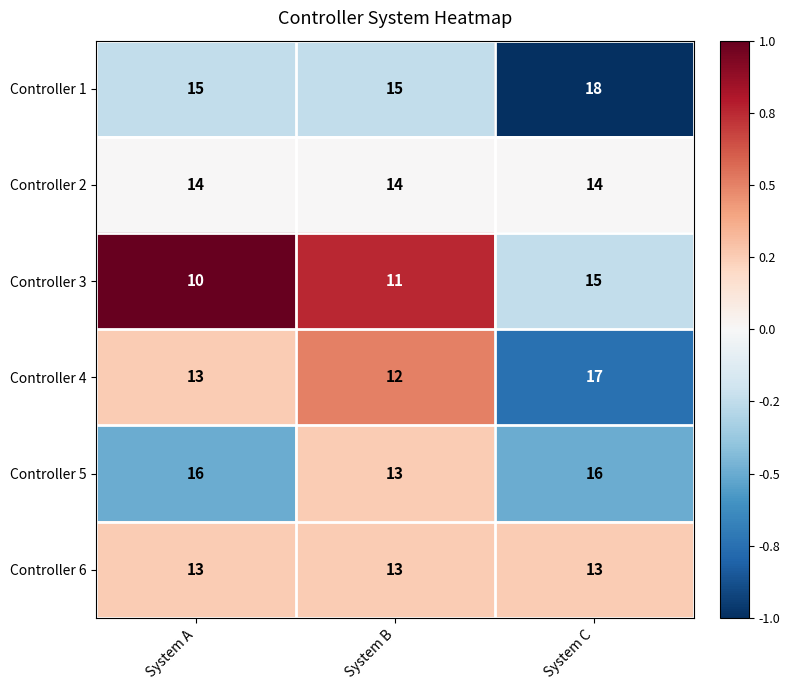

What is the approximate value of Controller 5 at System C?

16